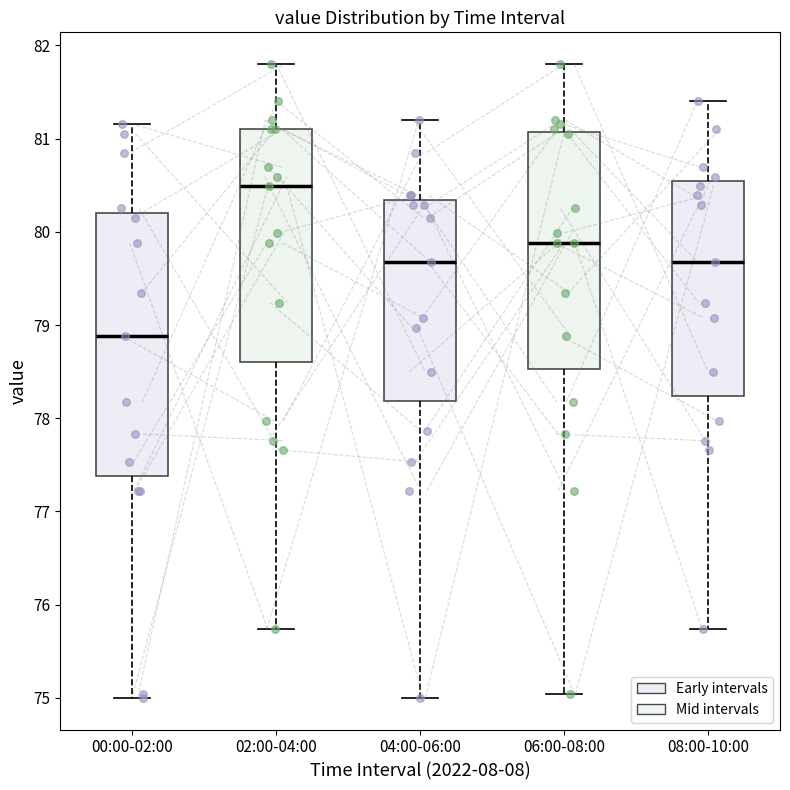

Where does the upper whisker of the box for 00:00-02:00 end on the y-axis? The values are not printed on the chart, so give them approximately, as read against the axis.

81.2